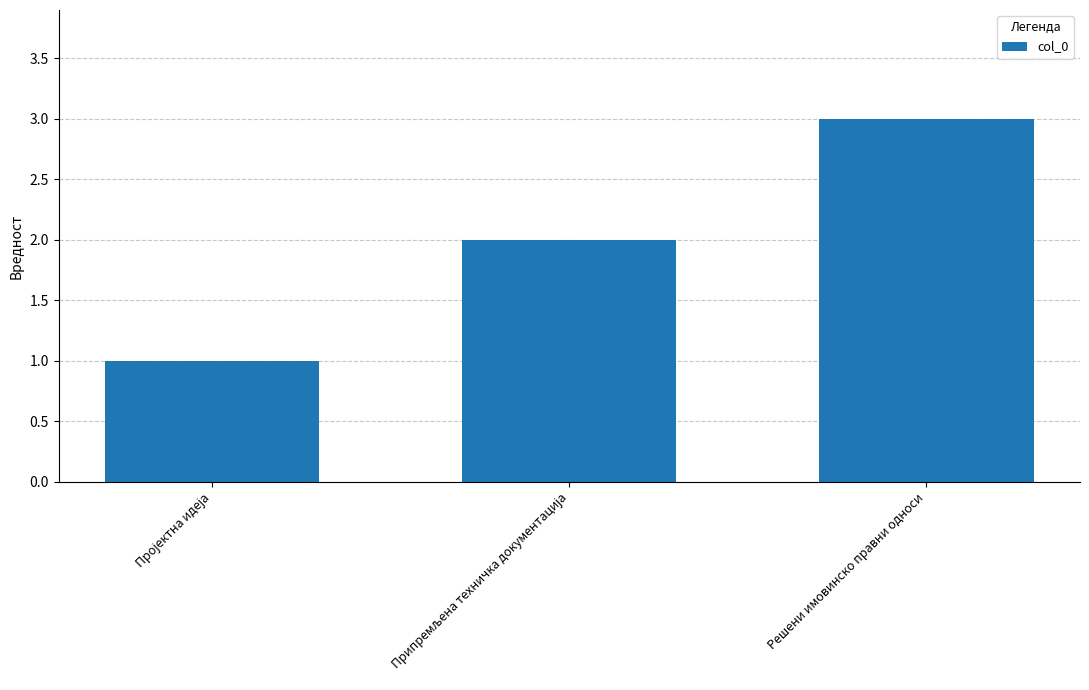

Does the chart contain stacked bars?

No